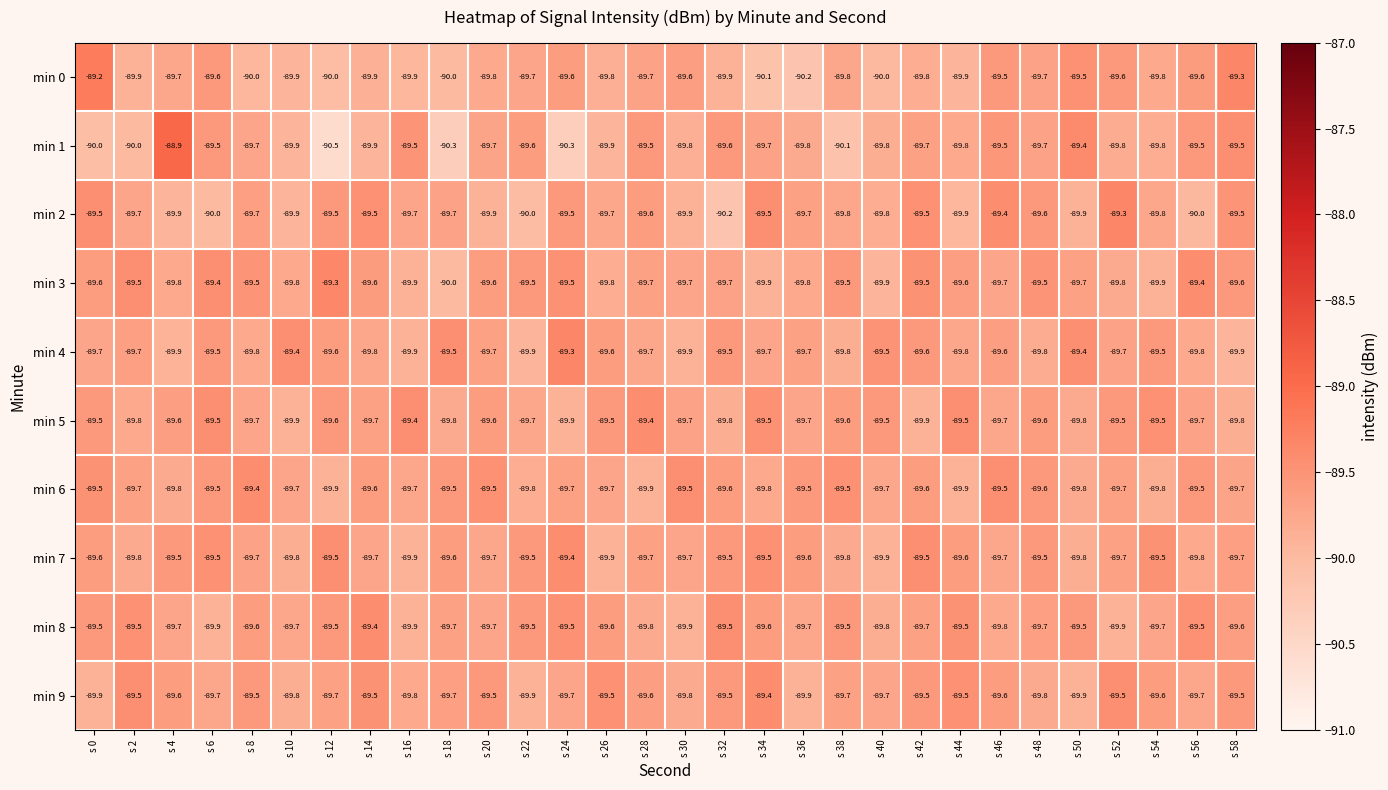

What is the sum of the min 7 values at s 22 and s 24?

-178.9